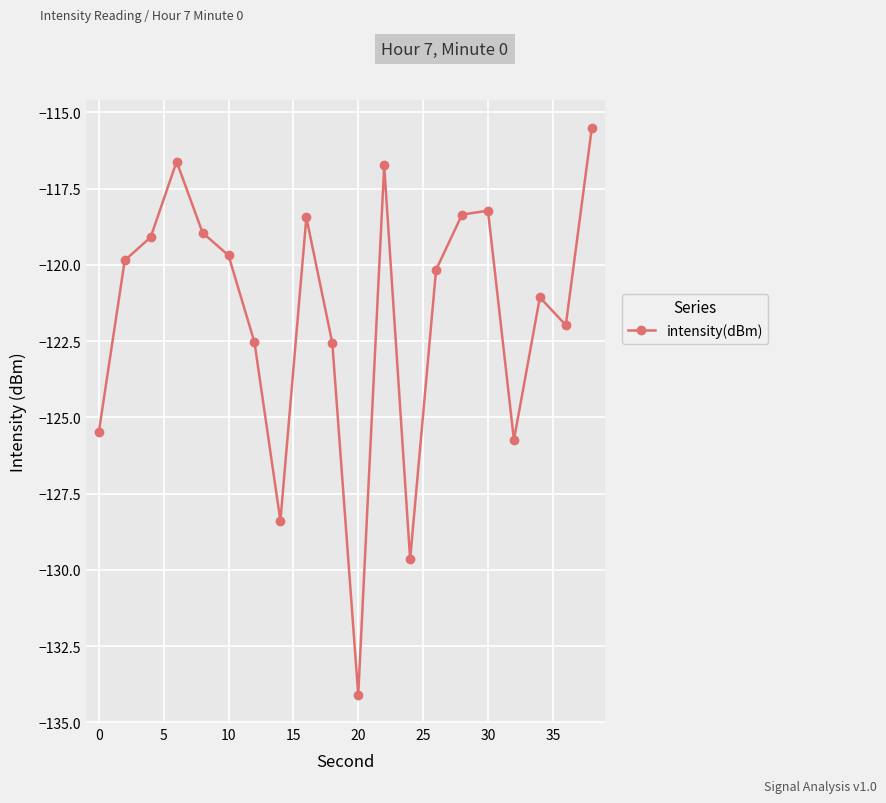

How many lines are shown in the chart?

1